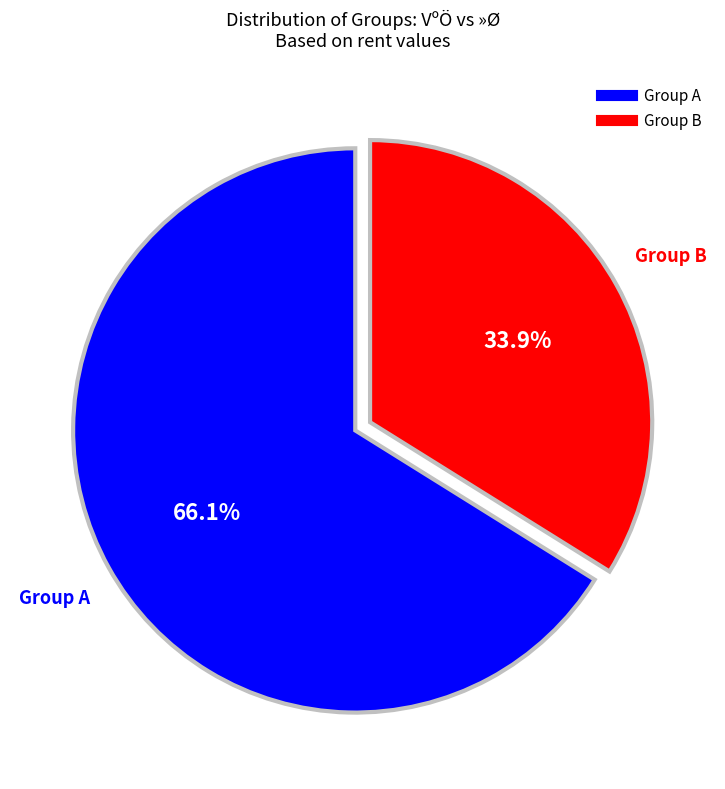

Does any single category account for the majority?

Yes